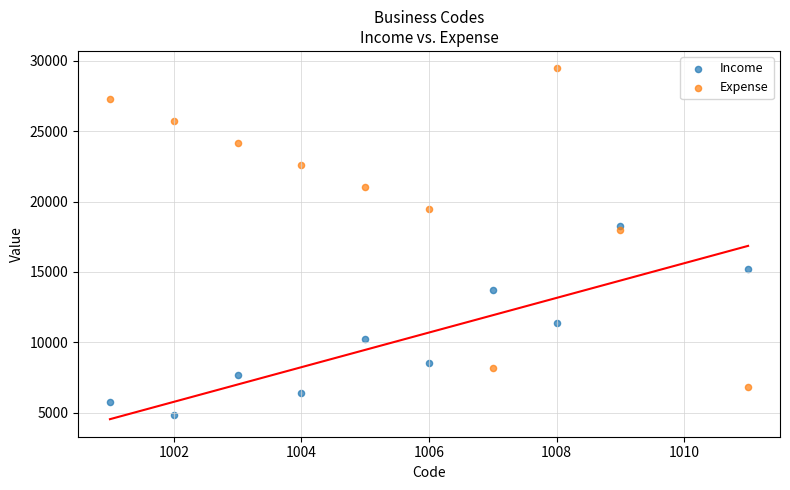

Which series has the widest spread of Y values?

Expense